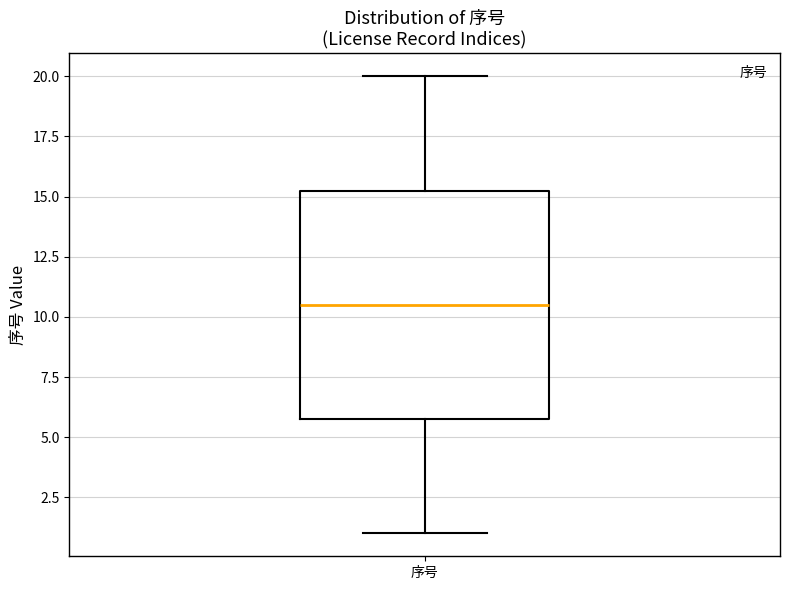

Transcribe this box plot: give where the median line is, the range the box spans, and where the two whiskers end, as read against the y-axis. The values are not printed on the chart, so give them approximately, as read against the axis.

median 10.5, box 6.0 to 15.5, whiskers 1.0 to 20.0